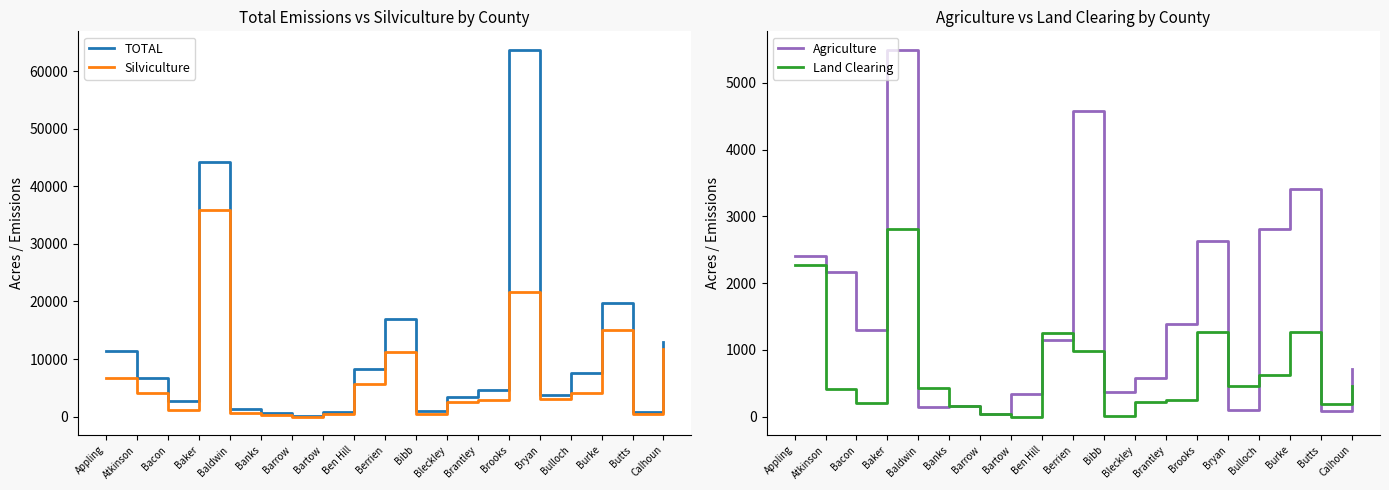

Which series has the largest total across all categories?

TOTAL